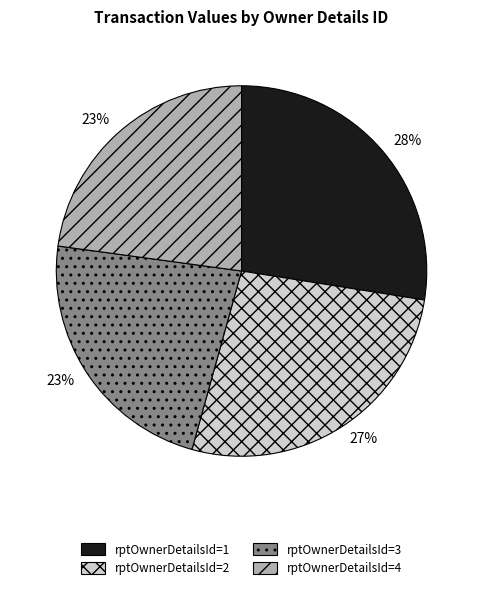

True or false: rptOwnerDetailsId=2 accounts for 27% of the total.

True